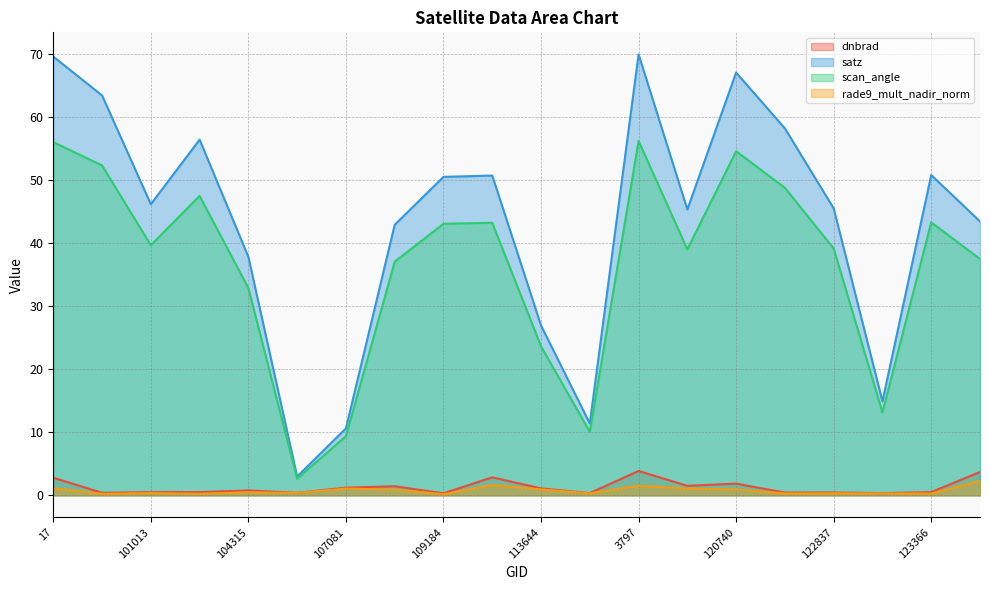

True or false: rade9_mult_nadir_norm has a value of 0.1 at 121771.

False